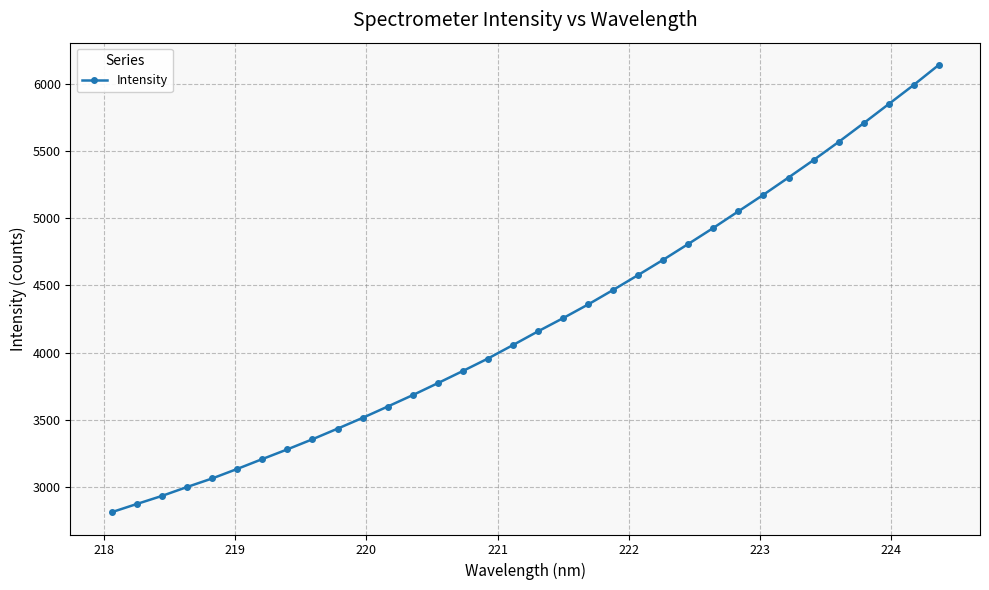

What is the minimum value shown in the chart?

2813.5